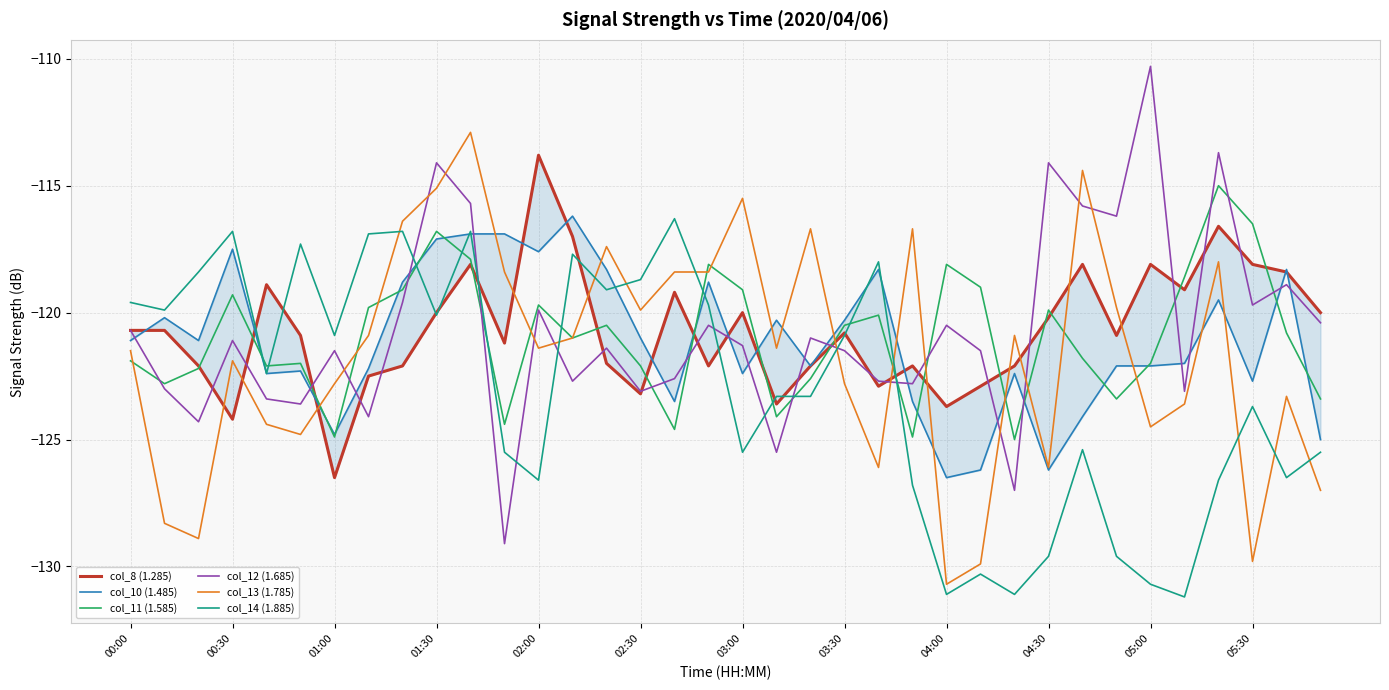

What are all the series names shown in the legend?

col_8 (1.285), col_10 (1.485), col_11 (1.585), col_12 (1.685), col_13 (1.785), col_14 (1.885)